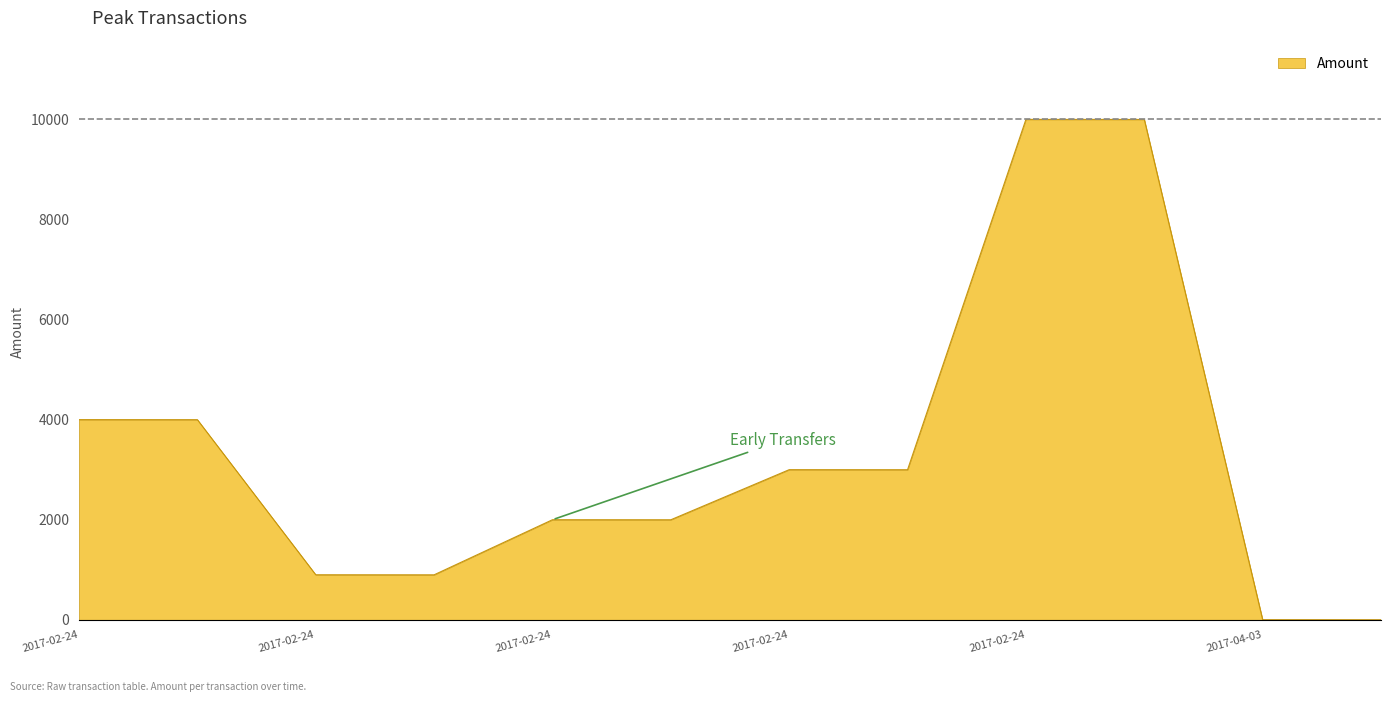

How many lines are shown in the chart?

1